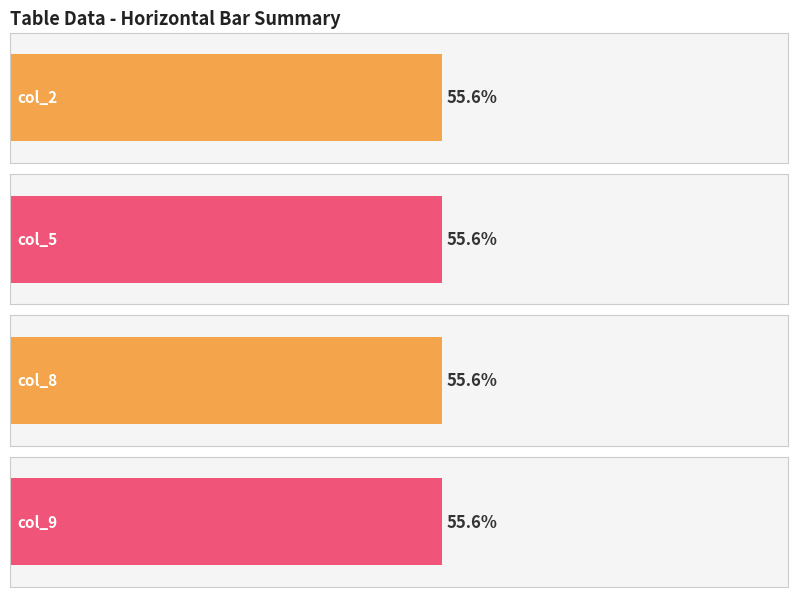

Which series has the largest range (max minus min)?

col_2